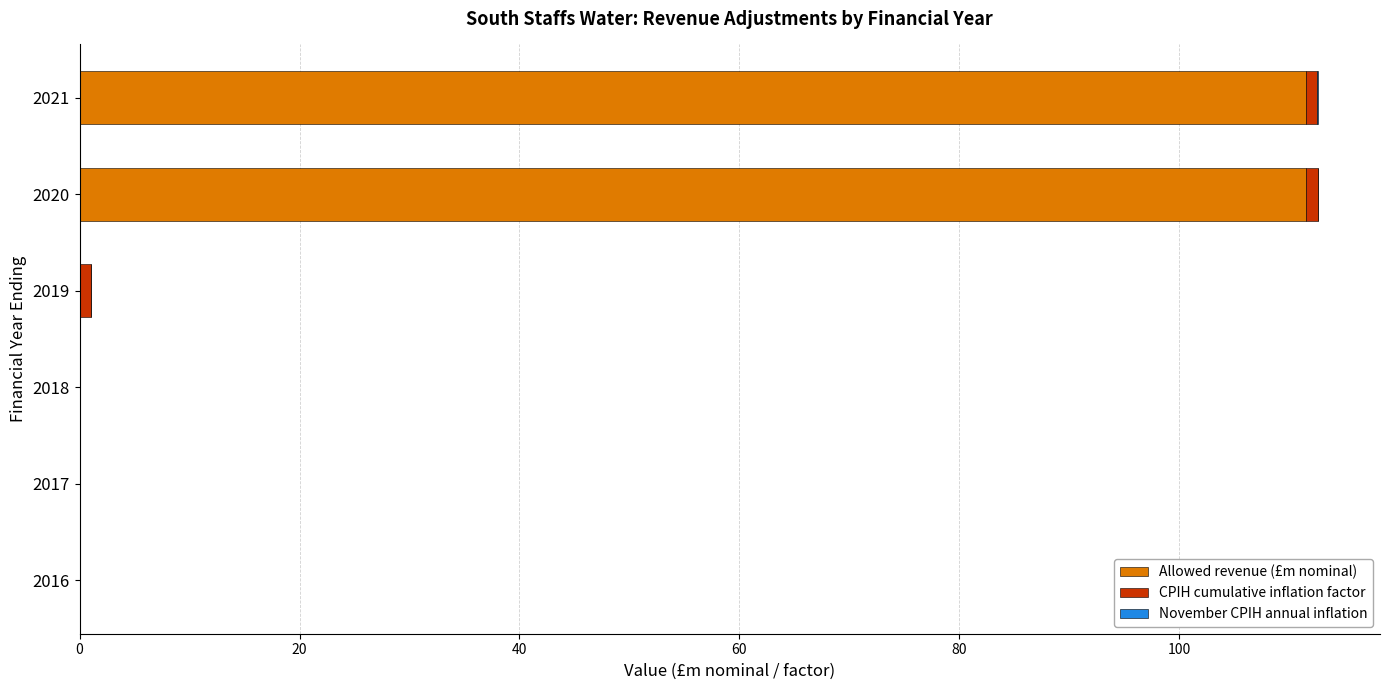

The value of Allowed revenue (£m nominal) at 2020 is 69.0. True or false?

False